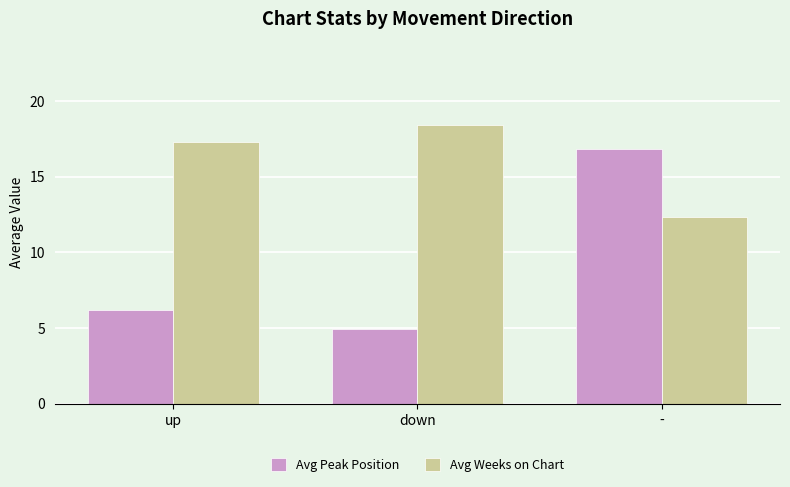

Where is Avg Weeks on Chart nearest to the value 15?

up